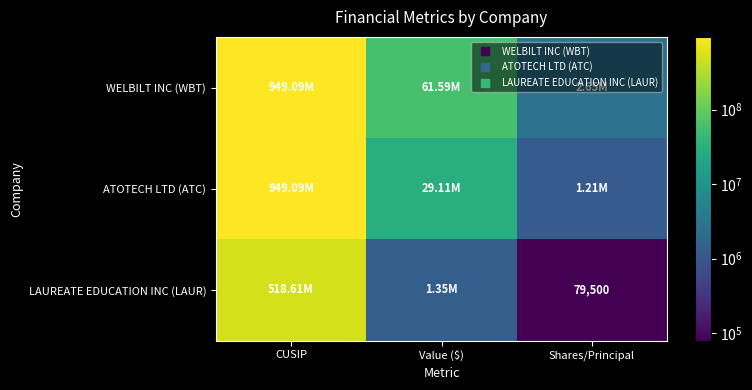

What is the difference between the highest and lowest values at CUSIP?

430476901